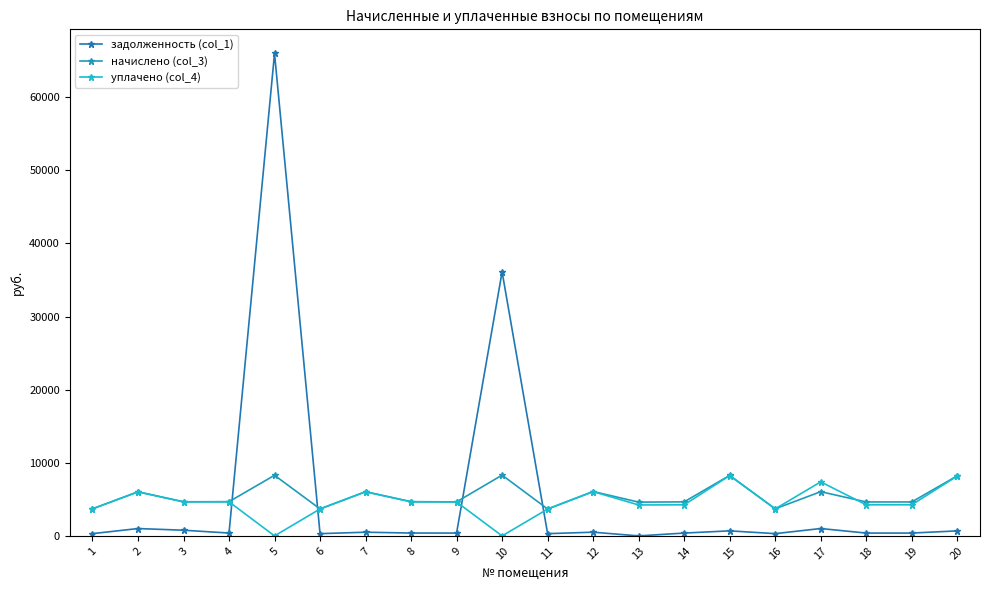

What is the value of the задолженность (col_1) point at the 9th from the left?

387.8